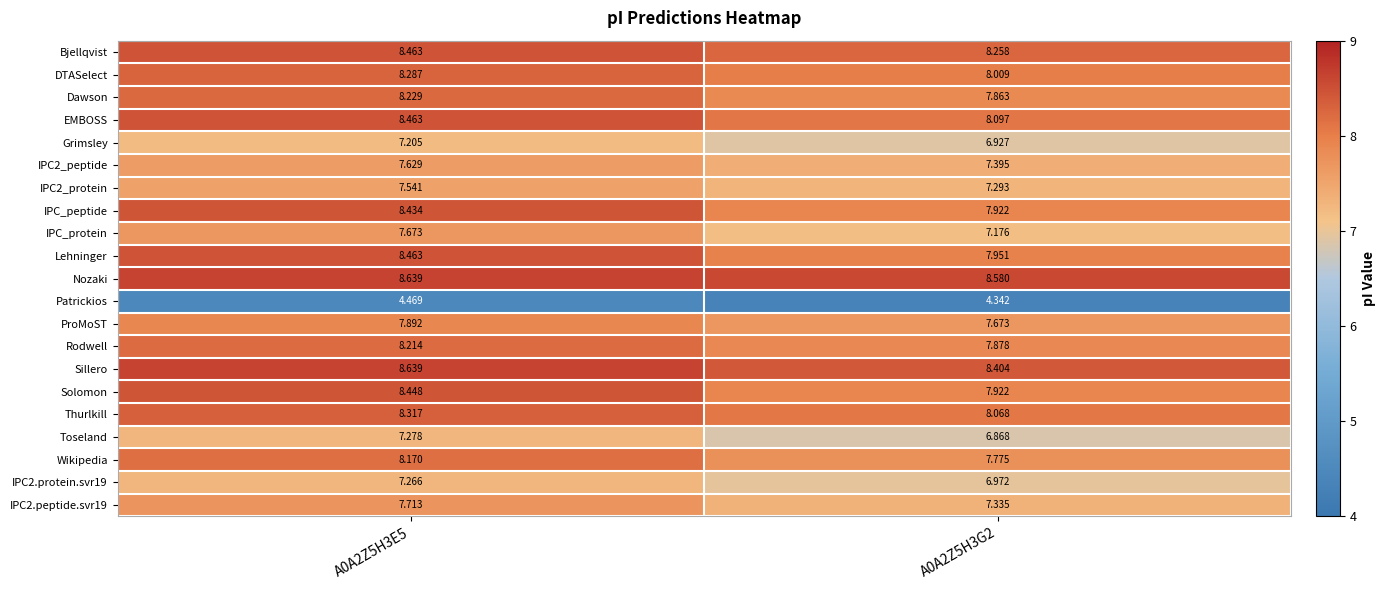

What is the total value across all series at A0A2Z5H3E5?

165.4